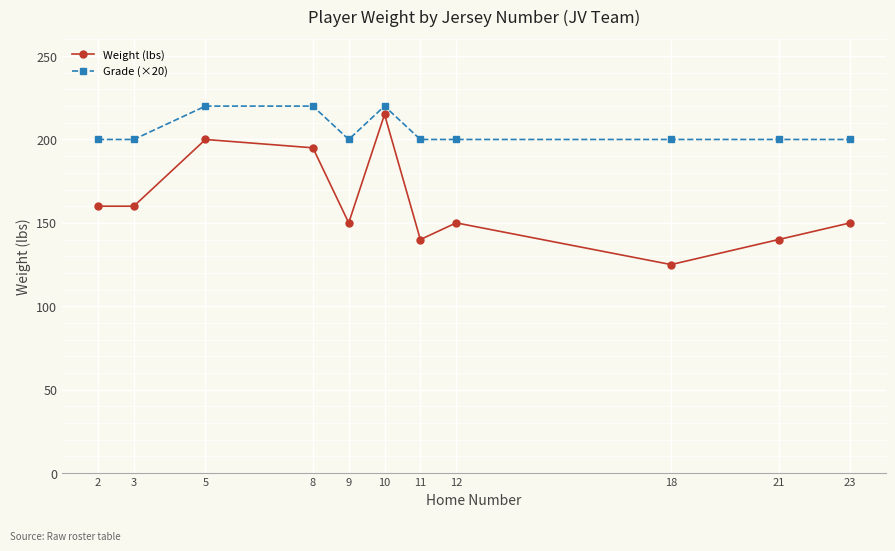

What are all the series names shown in the legend?

Weight (lbs), Grade (×20)